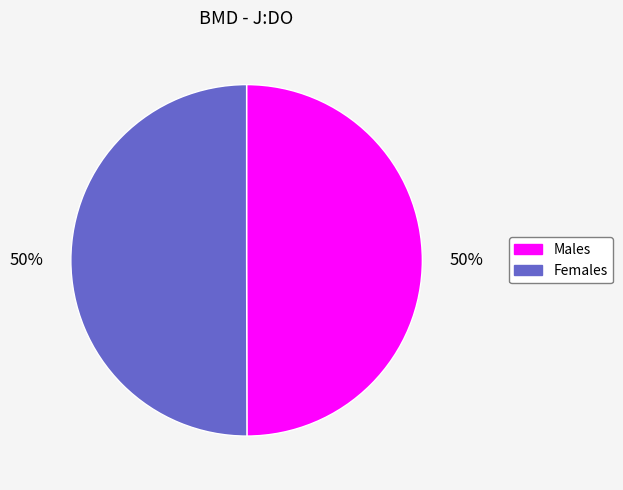

To the nearest percent, what is the average slice percentage?

50%